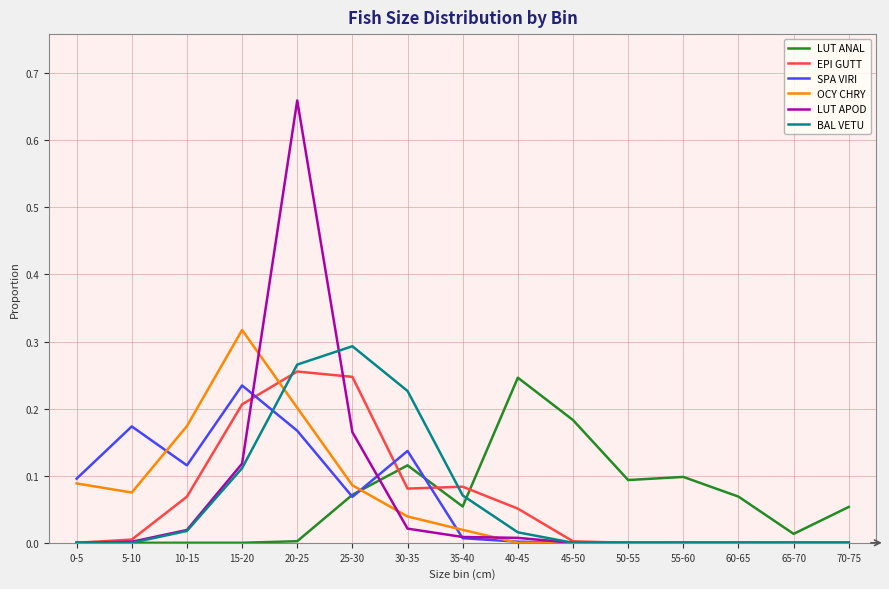

Which series has the widest spread of values?

LUT APOD